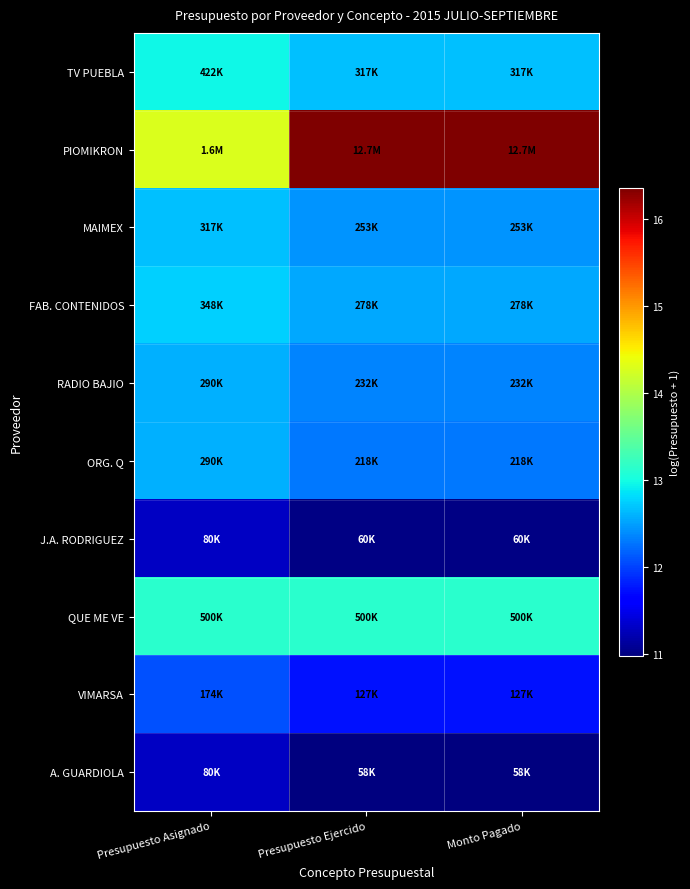

Which label corresponds to the largest value in the chart?

Presupuesto Ejercido